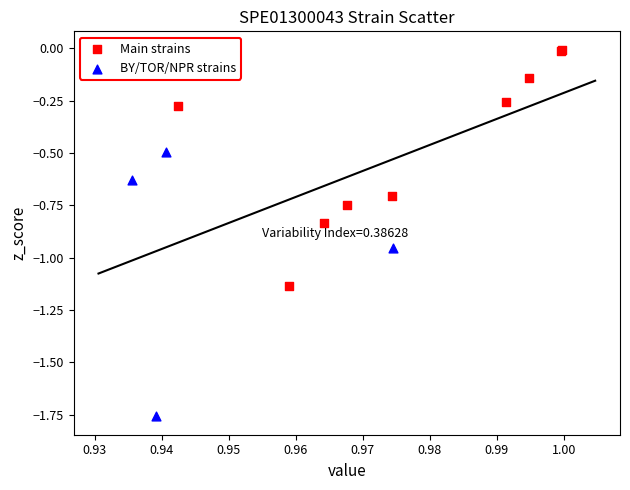

Which series contains the lowest Y value?

BY/TOR/NPR strains